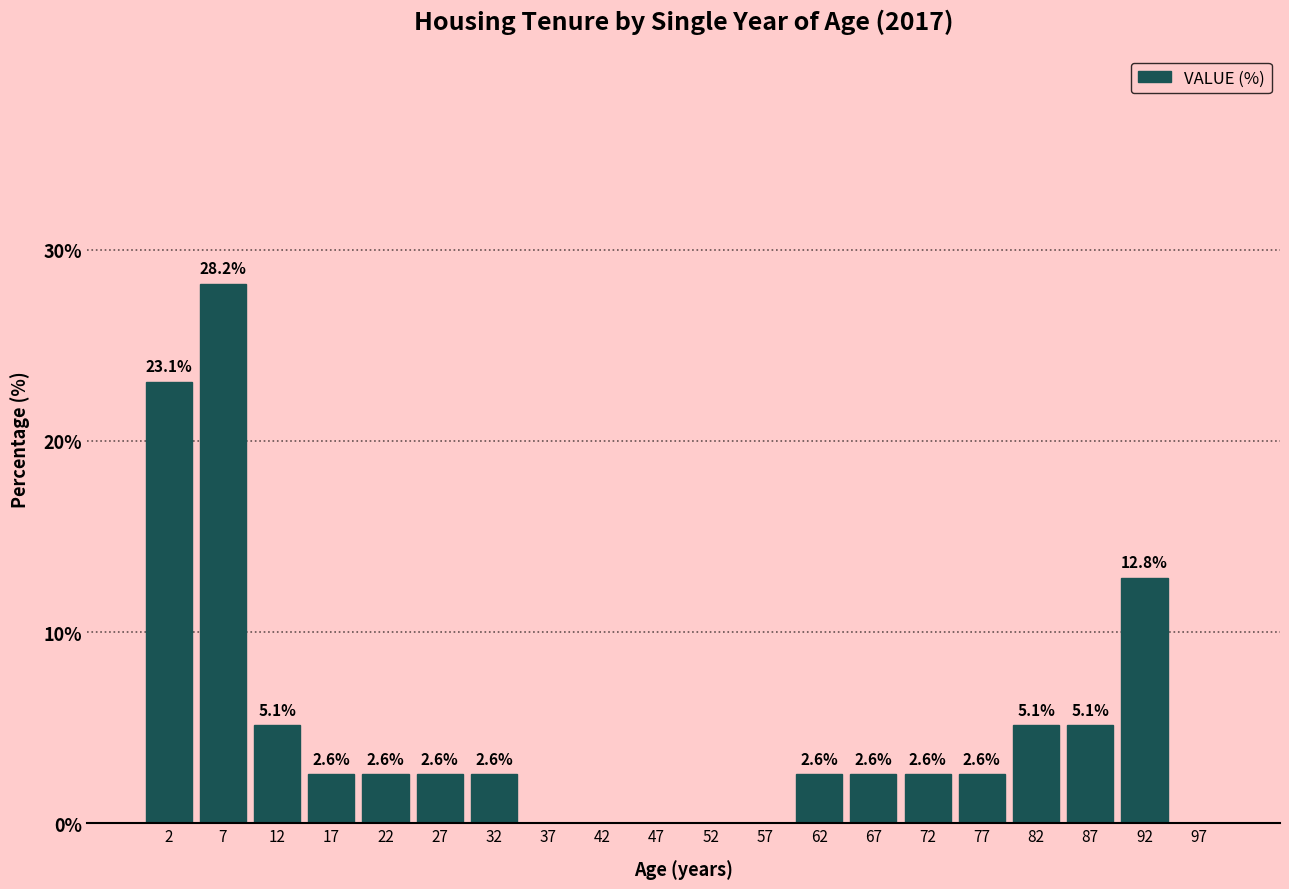

Which range on the x-axis has the tallest bar?

5 to 10